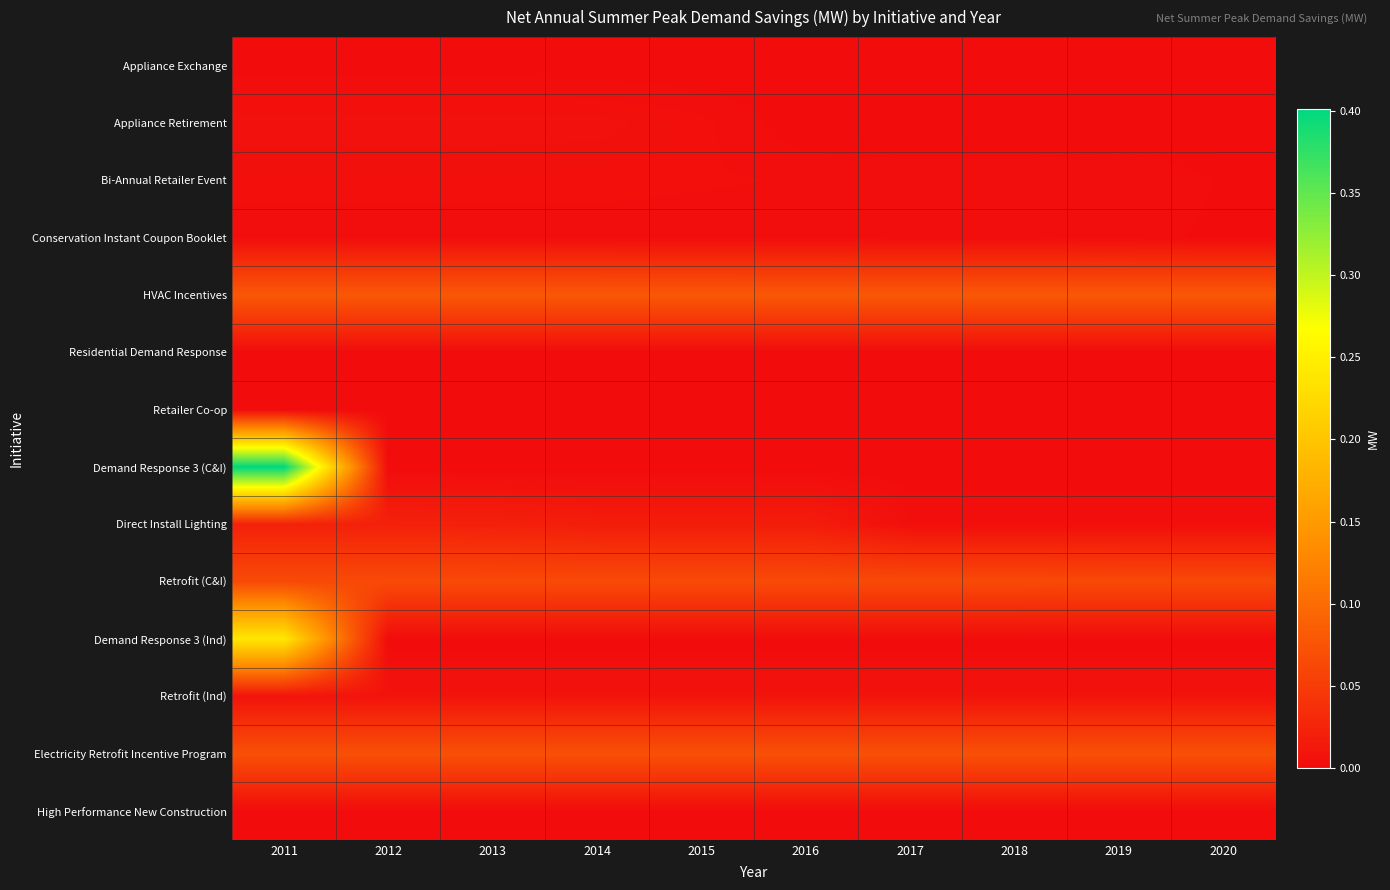

What is the difference between the highest and lowest values at 2016?

0.1